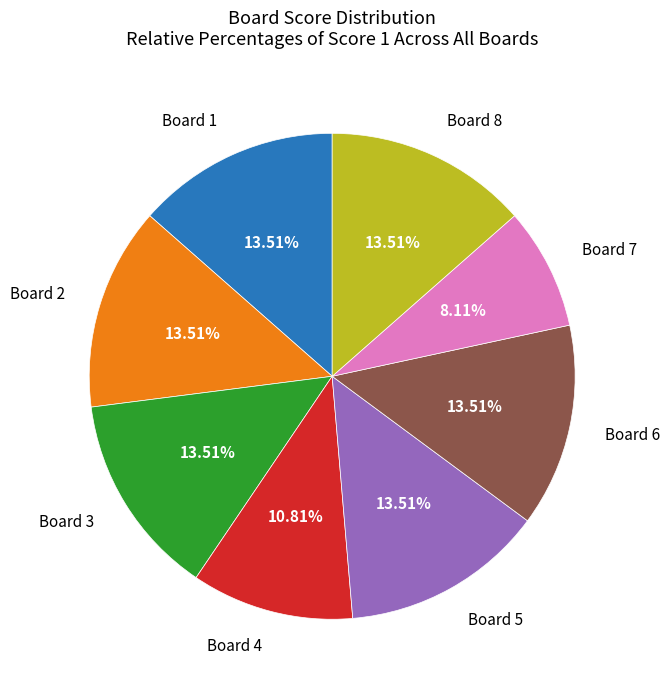

Is there a majority slice in this chart?

No